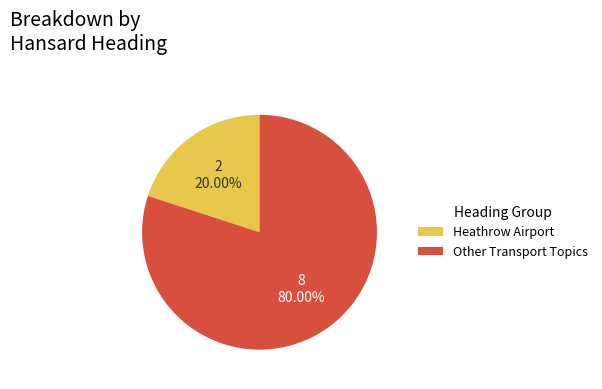

Which category has the smallest portion of the pie?

Heathrow Airport